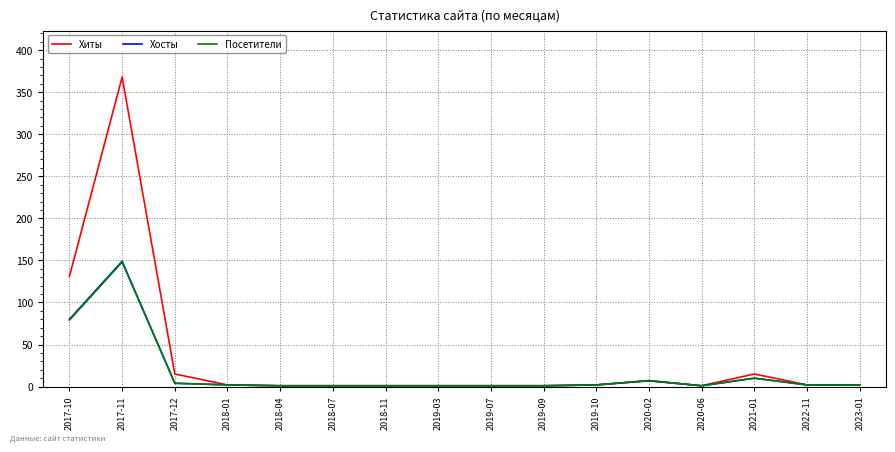

At which label is Хиты closest to 184?

2017-10